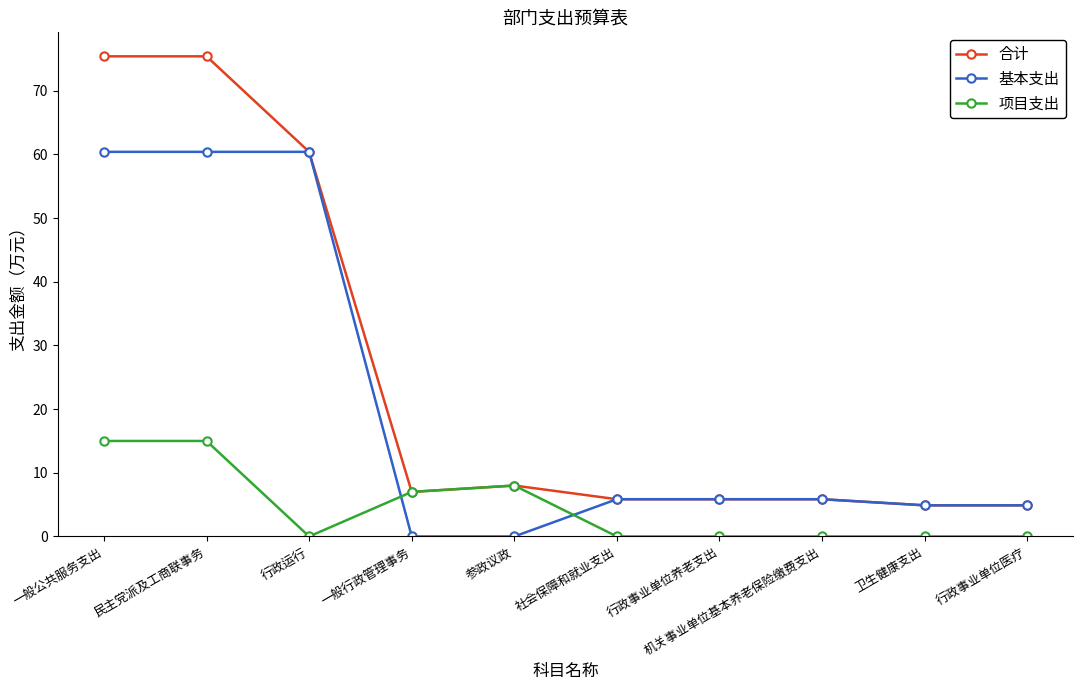

What is the total value across all series at 参政议政?

16.0